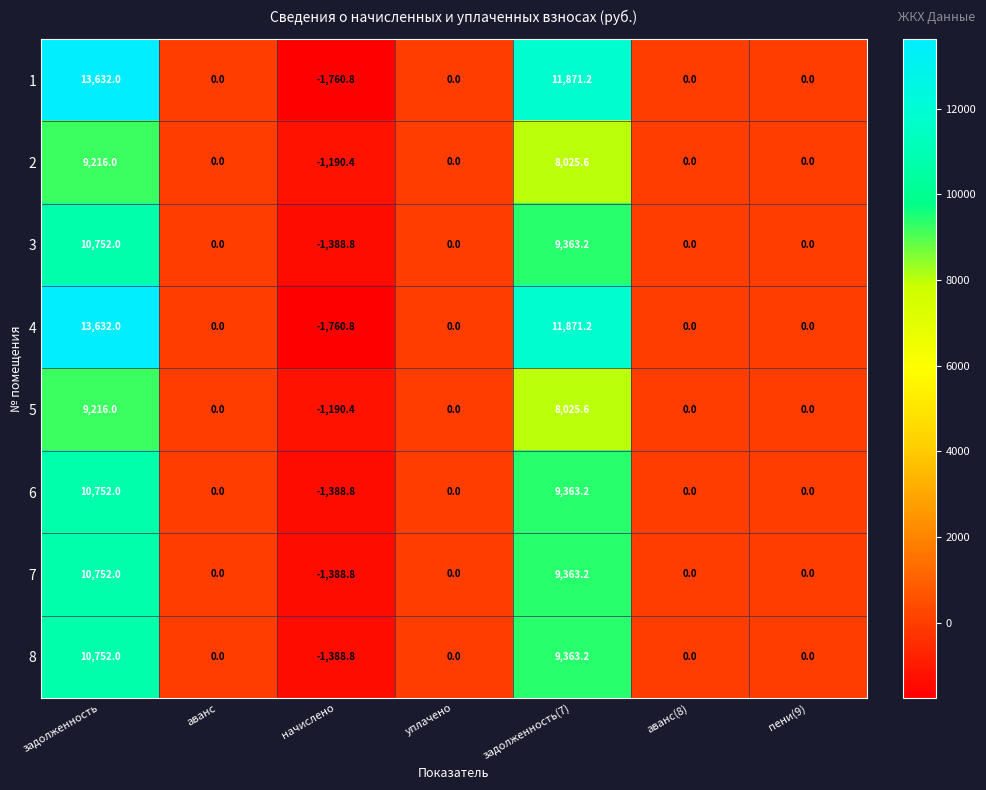

How many values in 3 are below zero?

1